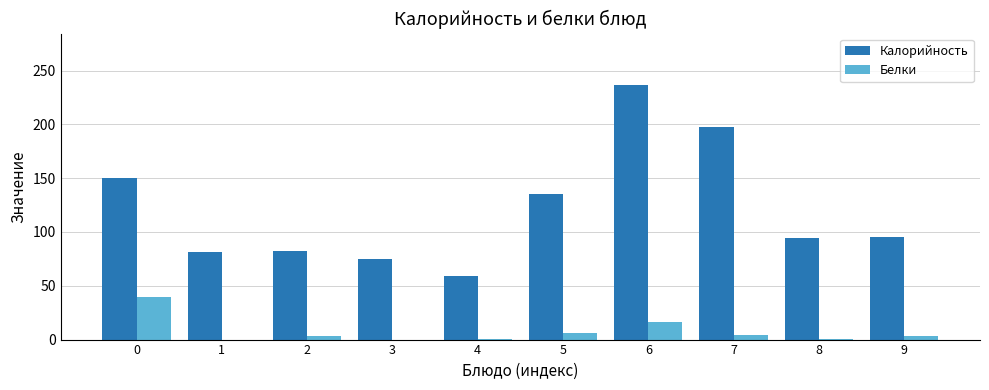

What is the sum of all Белки values?

74.2